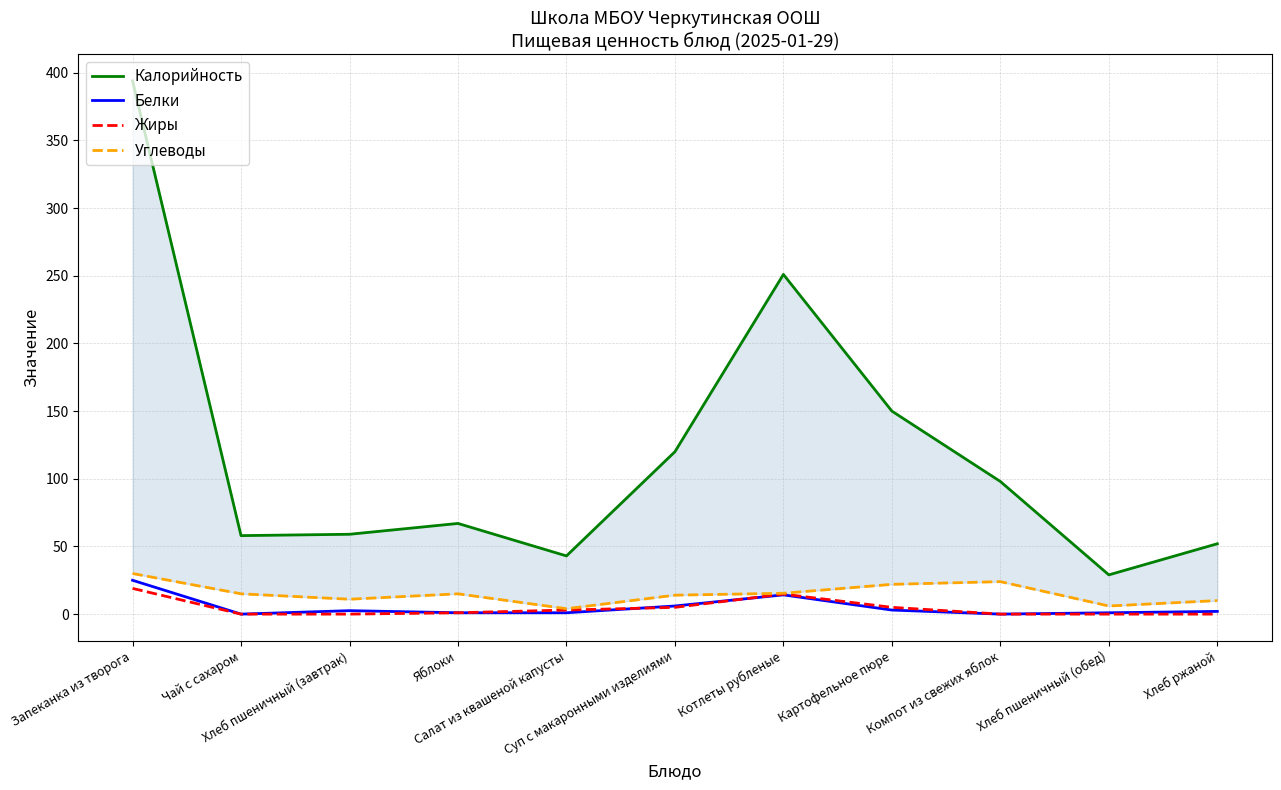

Is it true that Углеводы equals 16.5 at Компот из свежих яблок?

False